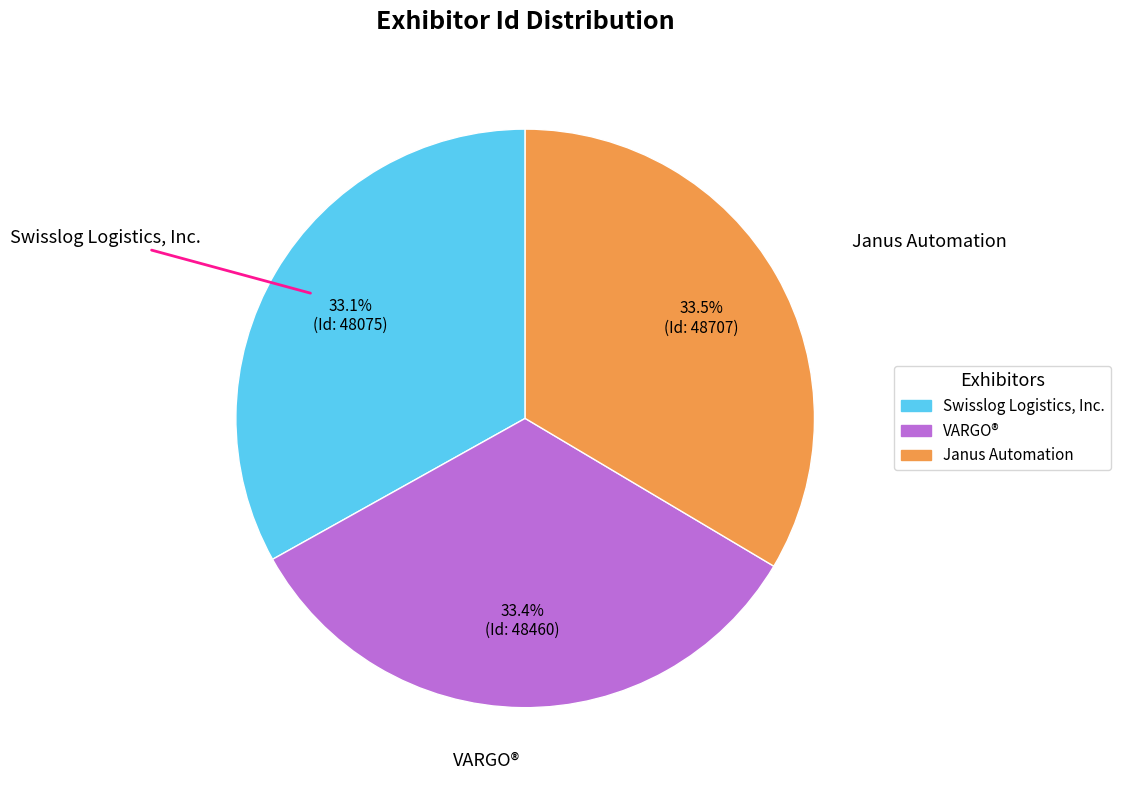

Rank the categories by value from highest to lowest.

Janus Automation, VARGO®, Swisslog Logistics, Inc.